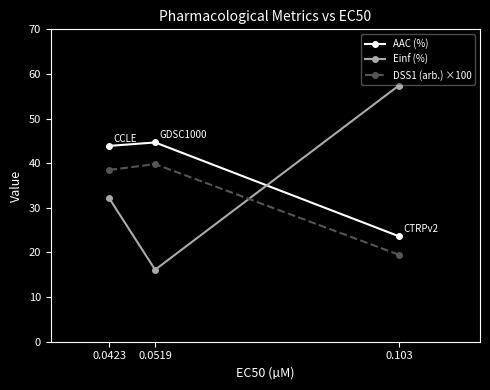

What is the label of the 3rd point from the right?

0.0423